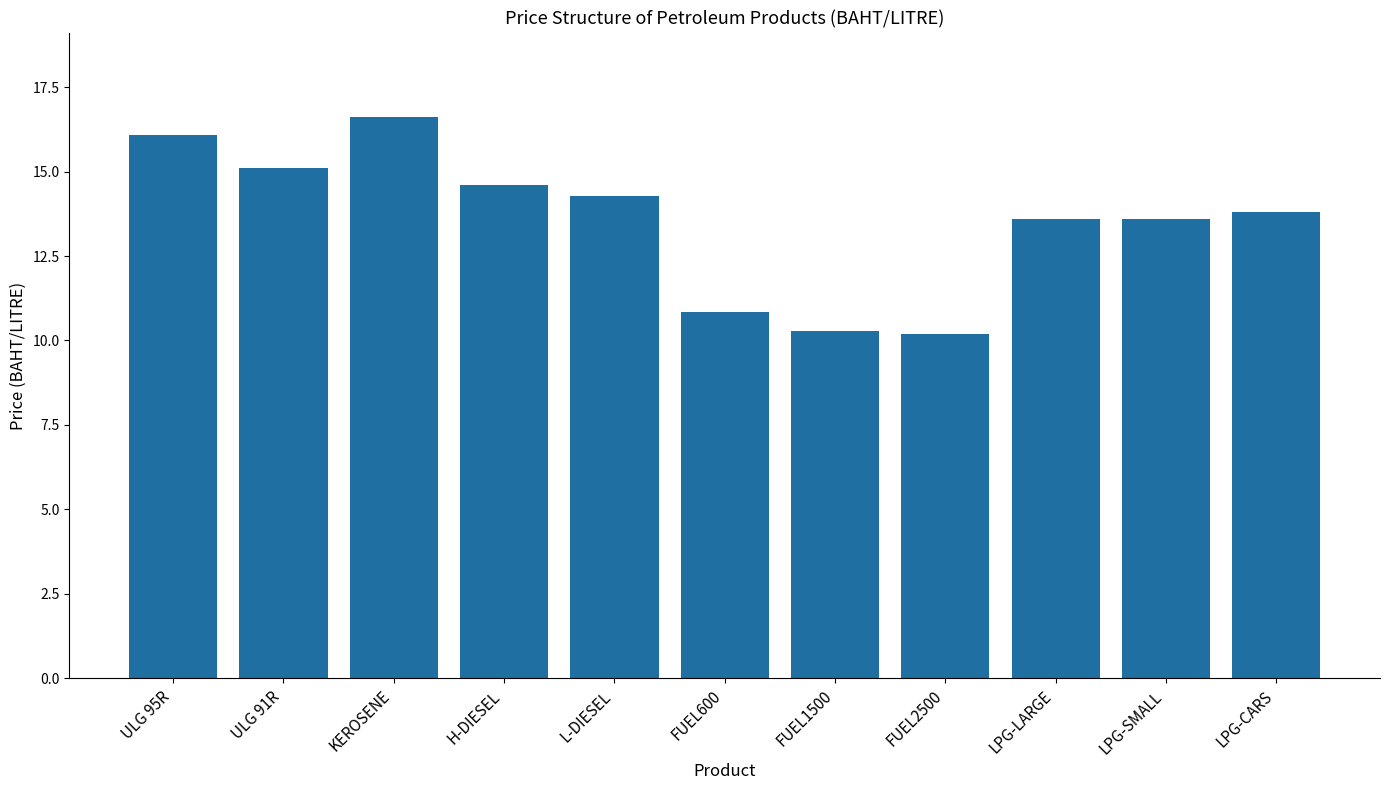

What is the label of the 3rd bar from the left?

KEROSENE